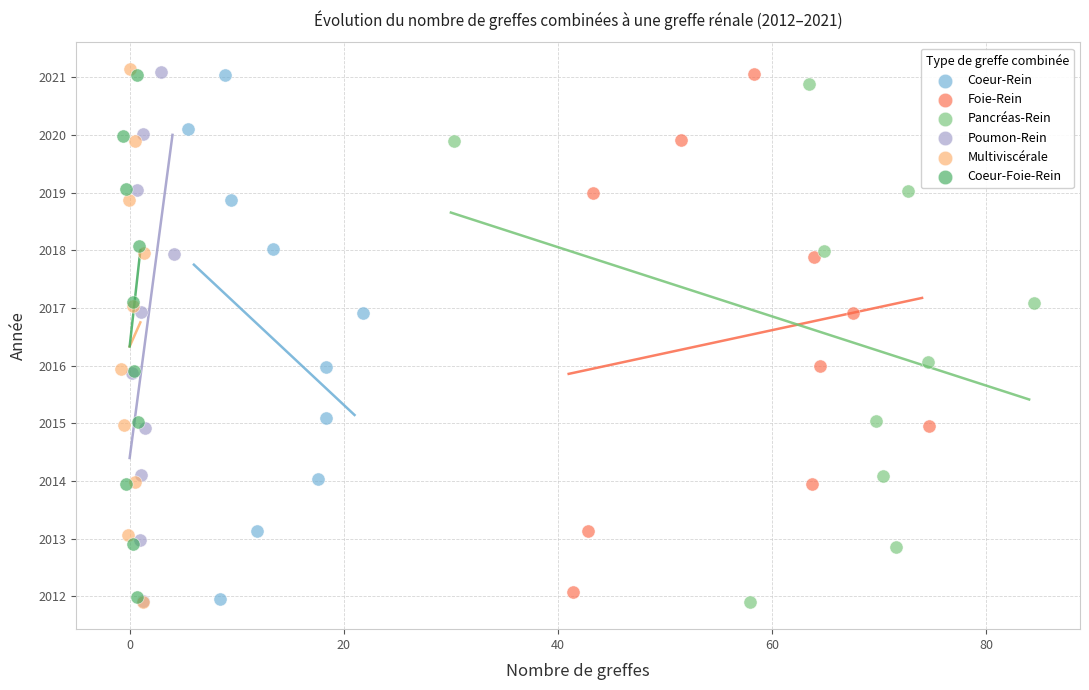

Which series has the widest spread of Y values?

Multiviscérale